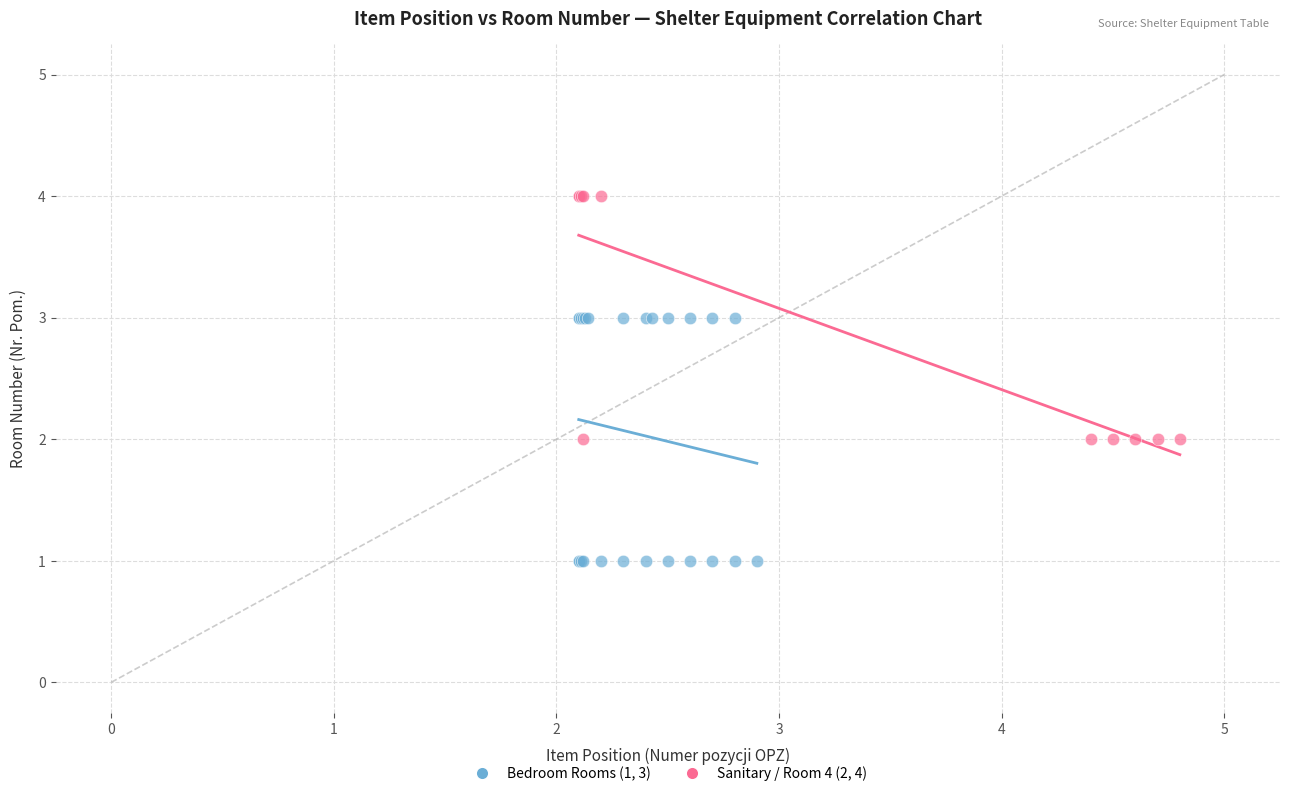

Which series reaches the maximum Y coordinate?

Sanitary / Room 4 (2, 4)